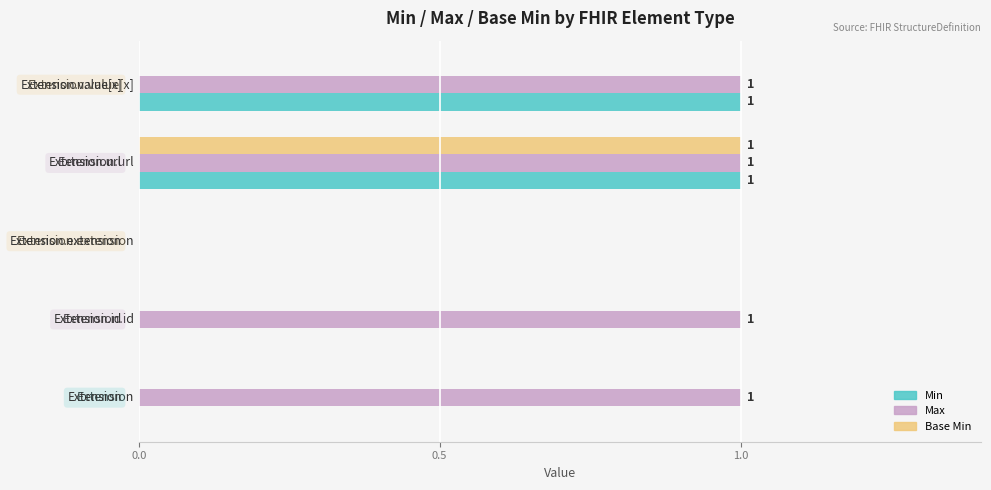

Which series has the largest total across all categories?

Max